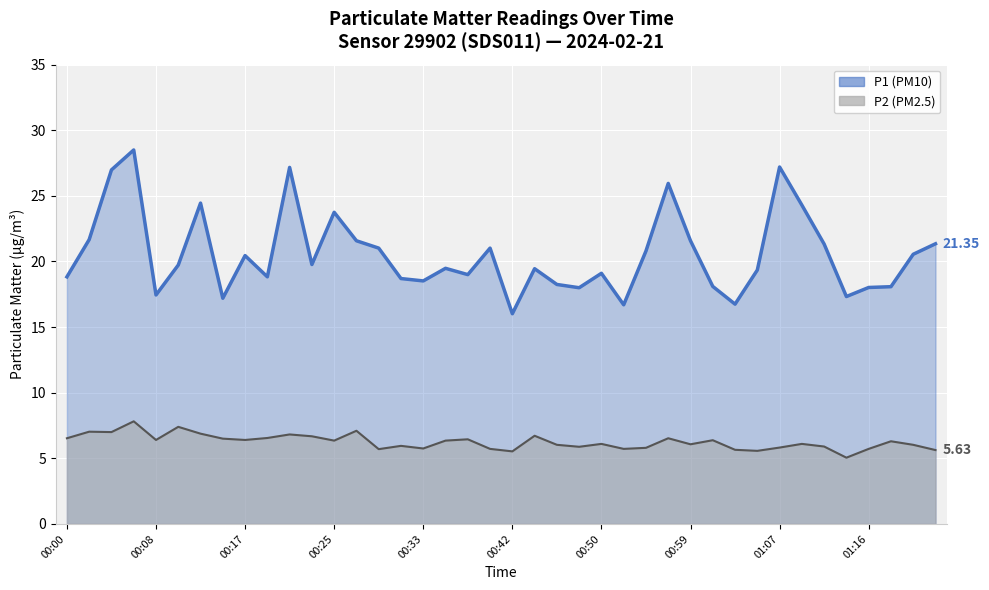

Which series changed the most between 00:23 and 01:22?

P1